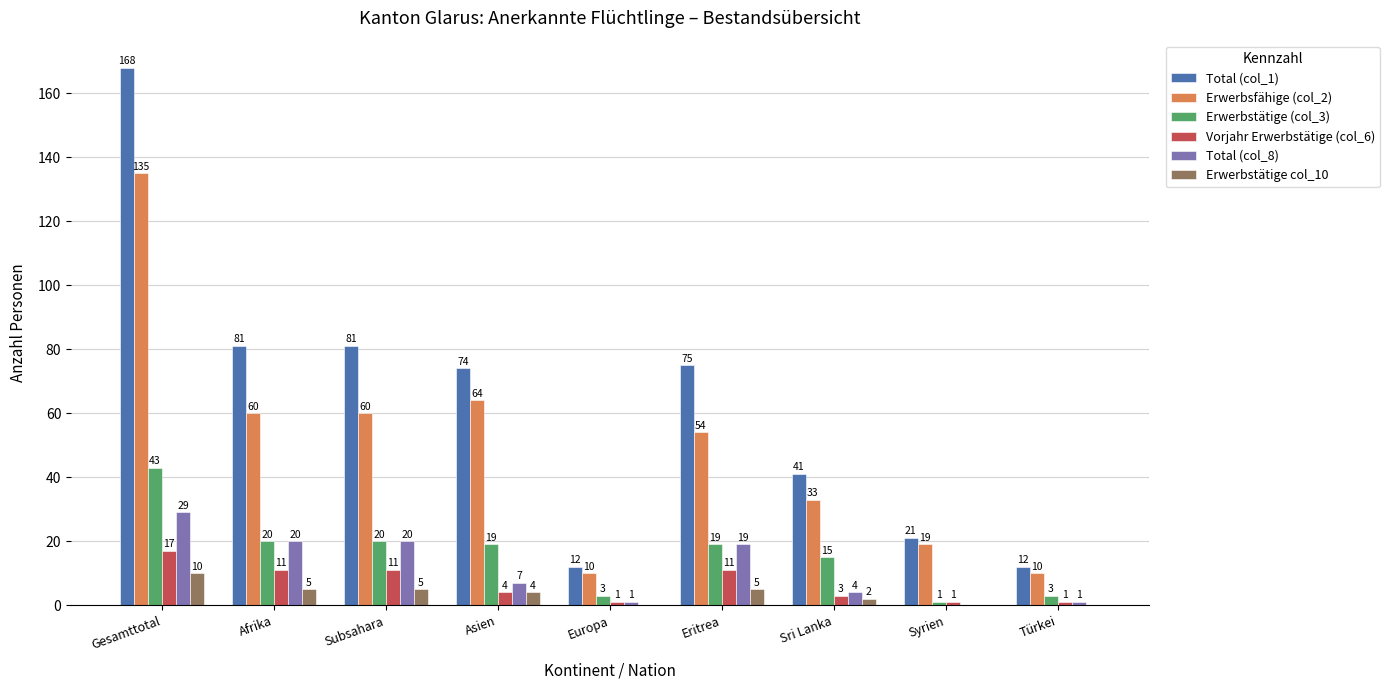

Is it true that Total (col_1) equals 33 at Syrien?

False